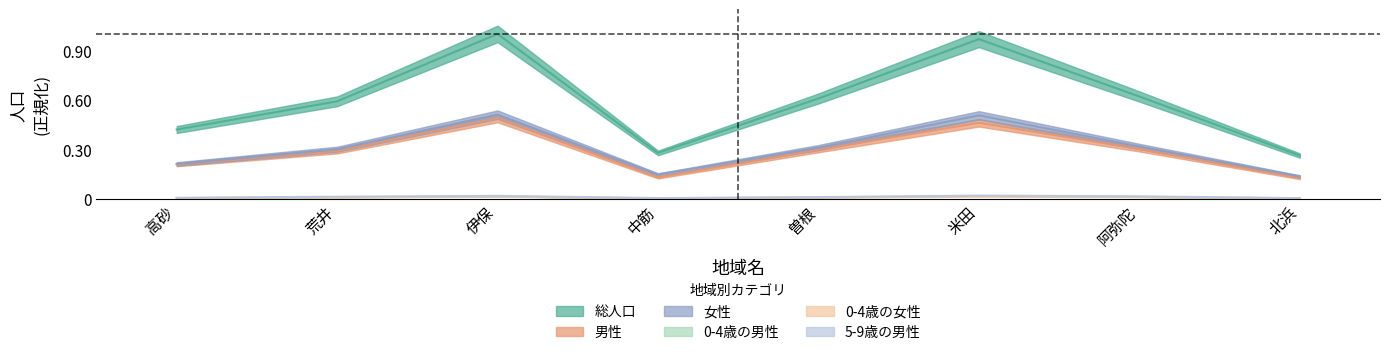

At which category does 女性 reach its first local valley?

中筋